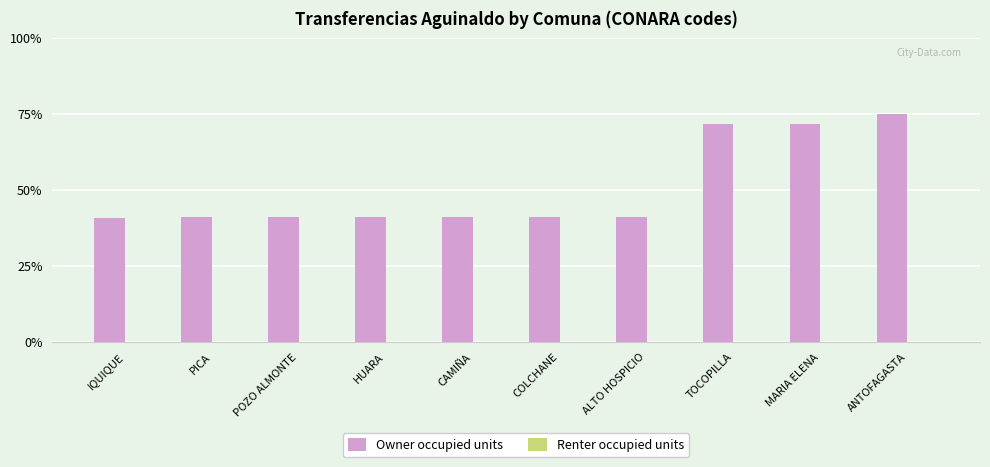

What position from the right is PICA?

9